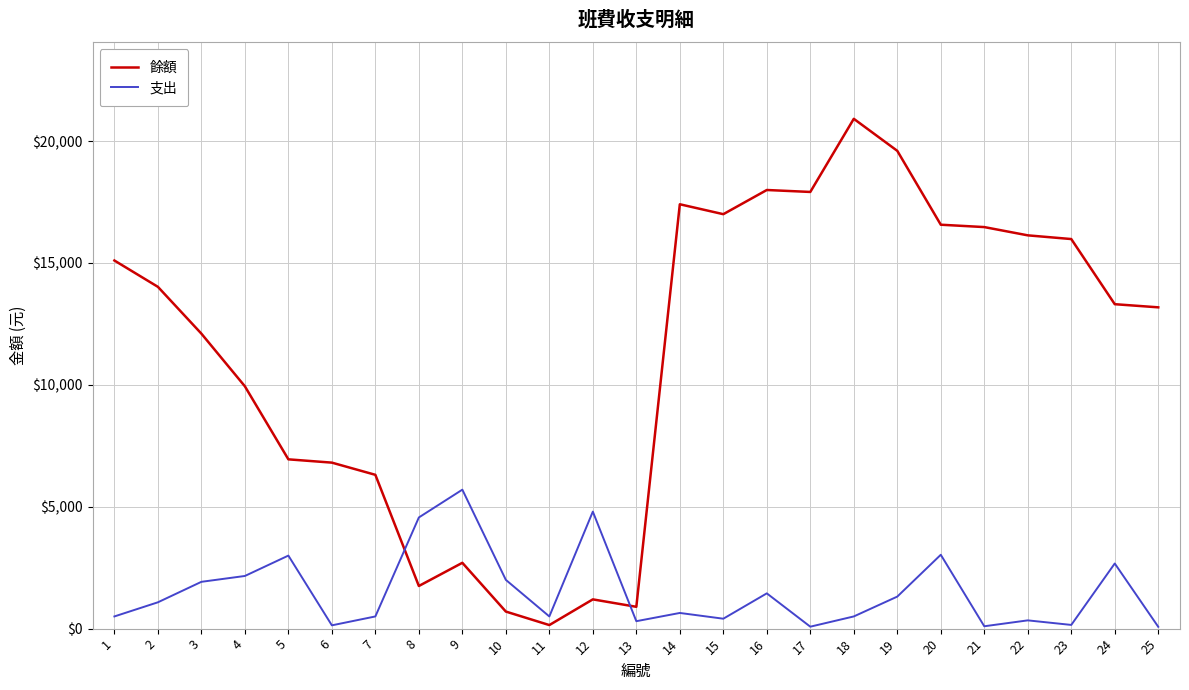

The value of 餘額 at 3 is 2524. True or false?

False